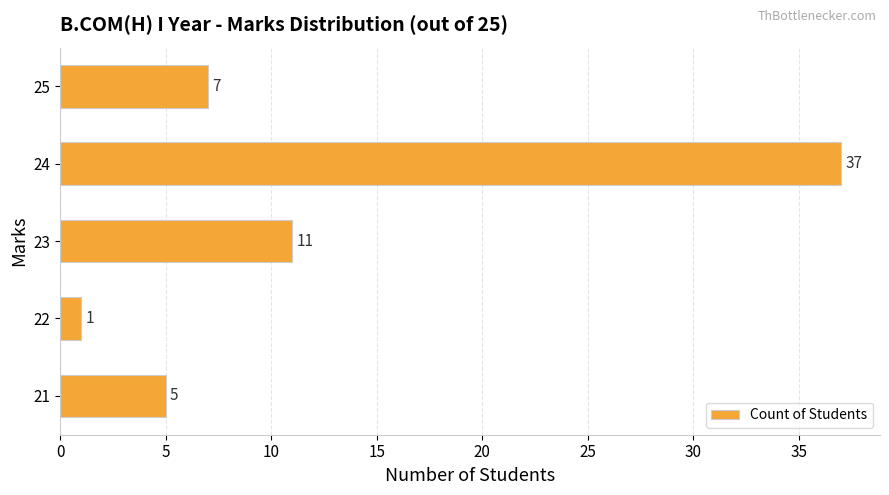

What is the sum of all values?

61